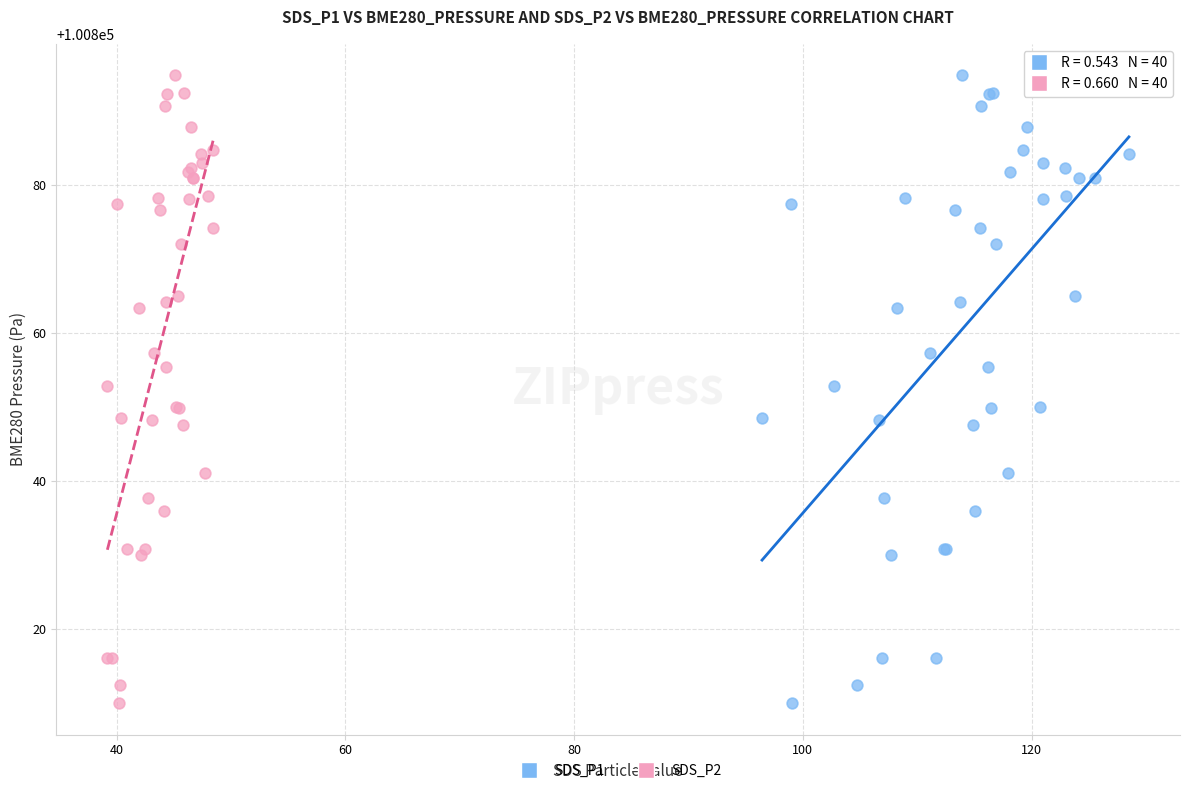

What are all the series names shown in the legend?

SDS_P1, SDS_P2